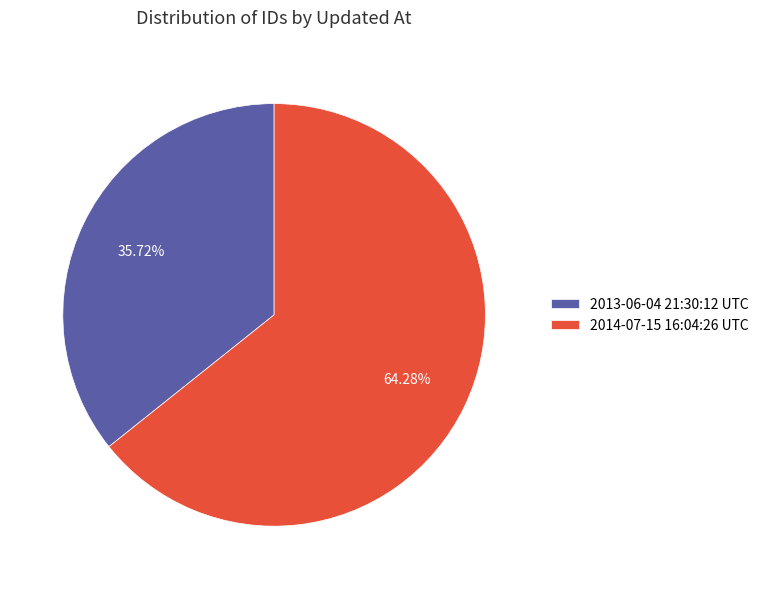

True or false: 2014-07-15 16:04:26 UTC accounts for 64% of the total.

True